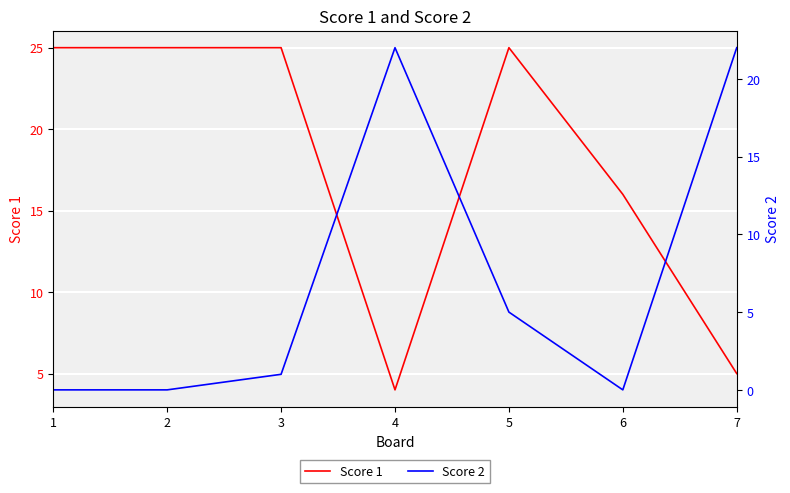

What is the total value across all series at 6?

16